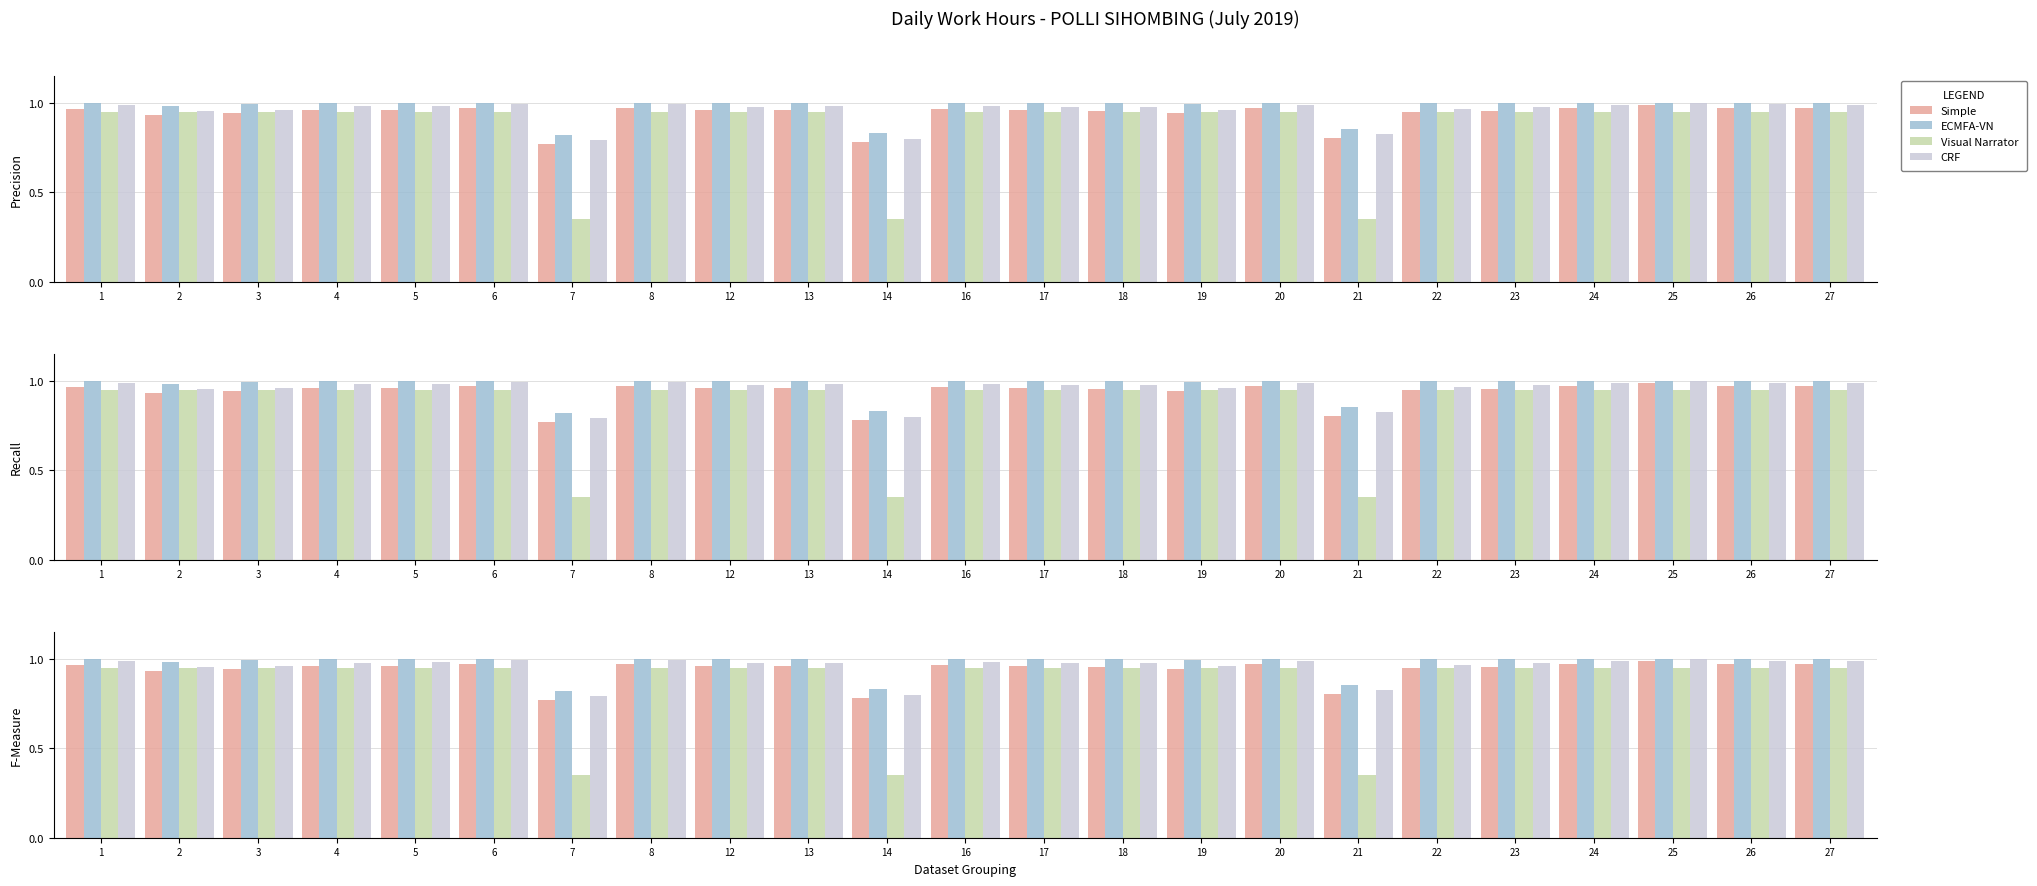

Reading left to right, what are all the values shown in this chart?

Simple: 1=1.0	2=0.9	3=0.9	4=1.0	5=1.0	6=1.0	7=0.8	8=1.0	12=1.0	13=1.0	14=0.8	16=1.0	17=1.0	18=1.0	19=0.9	20=1.0	21=0.8	22=0.9	23=1.0	24=1.0	25=1.0	26=1.0	27=1.0
ECMFA-VN: 1=1.0	2=1.0	3=1.0	4=1.0	5=1.0	6=1.0	7=0.8	8=1.0	12=1.0	13=1.0	14=0.8	16=1.0	17=1.0	18=1.0	19=1.0	20=1.0	21=0.9	22=1.0	23=1.0	24=1.0	25=1.0	26=1.0	27=1.0
Visual Narrator: 1=0.9	2=0.9	3=0.9	4=0.9	5=0.9	6=0.9	7=0.3	8=0.9	12=0.9	13=0.9	14=0.3	16=0.9	17=0.9	18=0.9	19=0.9	20=0.9	21=0.3	22=0.9	23=0.9	24=0.9	25=0.9	26=0.9	27=0.9
CRF: 1=1.0	2=1.0	3=1.0	4=1.0	5=1.0	6=1.0	7=0.8	8=1.0	12=1.0	13=1.0	14=0.8	16=1.0	17=1.0	18=1.0	19=1.0	20=1.0	21=0.8	22=1.0	23=1.0	24=1.0	25=1.0	26=1.0	27=1.0